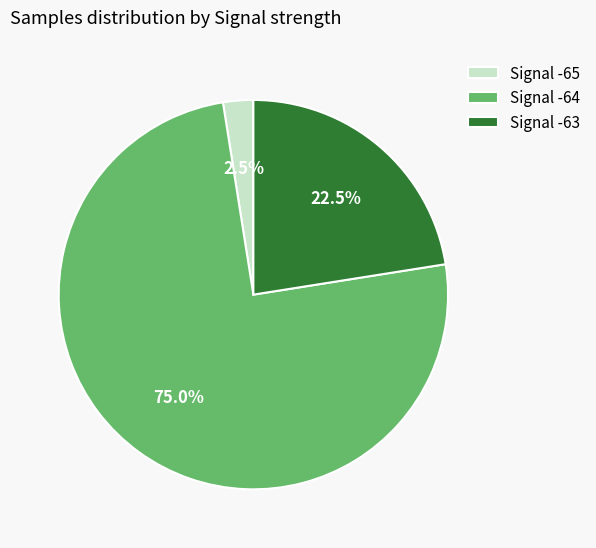

Which has a higher value, Signal -65 or Signal -64?

Signal -64